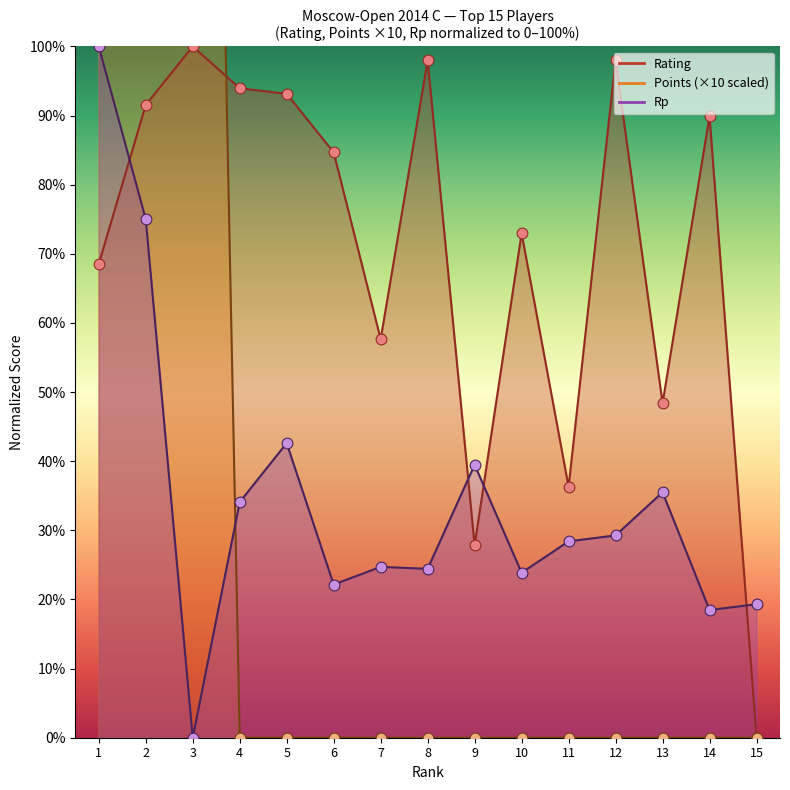

Is the value of Rating at 6 greater than the value of Points at 3?

No